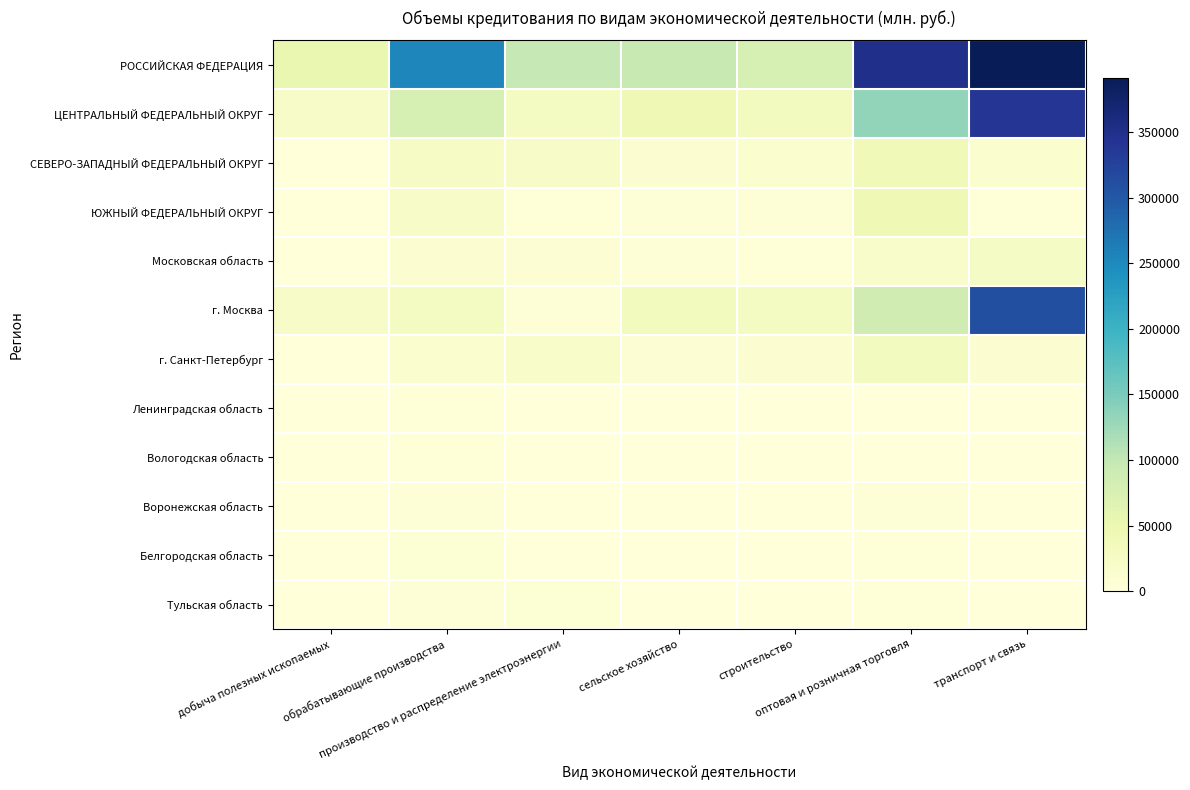

Rank the series by their maximum value, from lowest to highest.

Вологодская область, Ленинградская область, Воронежская область, Белгородская область, Тульская область, Московская область, г. Санкт-Петербург, СЕВЕРО-ЗАПАДНЫЙ ФЕДЕРАЛЬНЫЙ ОКРУГ, ЮЖНЫЙ ФЕДЕРАЛЬНЫЙ ОКРУГ, г. Москва, ЦЕНТРАЛЬНЫЙ ФЕДЕРАЛЬНЫЙ ОКРУГ, РОССИЙСКАЯ ФЕДЕРАЦИЯ